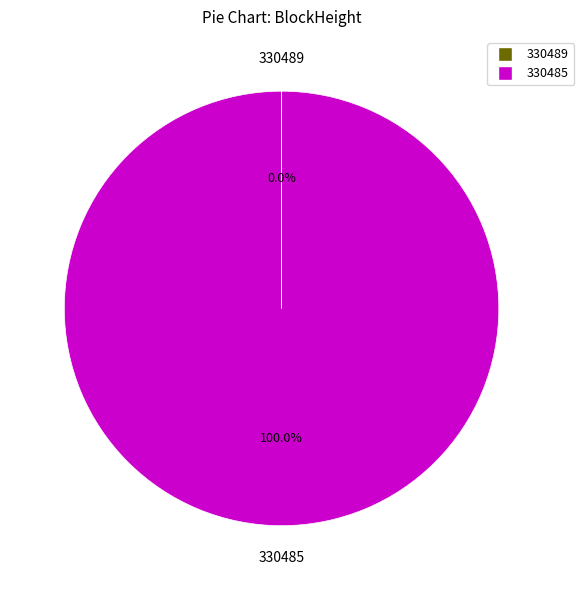

What is the majority slice?

330485